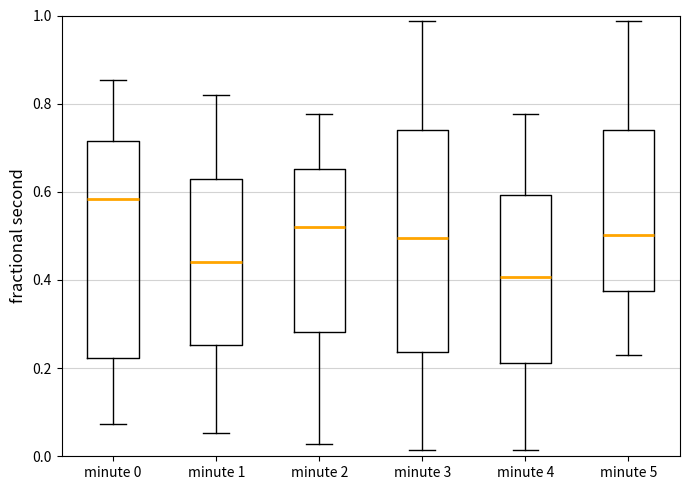

Reading left to right, read every box against the y-axis: the position of its median line, the range the box covers, and the ends of its whiskers. The values are not printed on the chart, so give them approximately, as read against the axis.

minute 0: median 0.58, box 0.22 to 0.72, whiskers 0.08 to 0.86
minute 1: median 0.44, box 0.26 to 0.64, whiskers 0.06 to 0.82
minute 2: median 0.52, box 0.28 to 0.66, whiskers 0.02 to 0.78
minute 3: median 0.50, box 0.24 to 0.74, whiskers 0.02 to 0.98
minute 4: median 0.40, box 0.22 to 0.60, whiskers 0.02 to 0.78
minute 5: median 0.50, box 0.38 to 0.74, whiskers 0.22 to 0.98